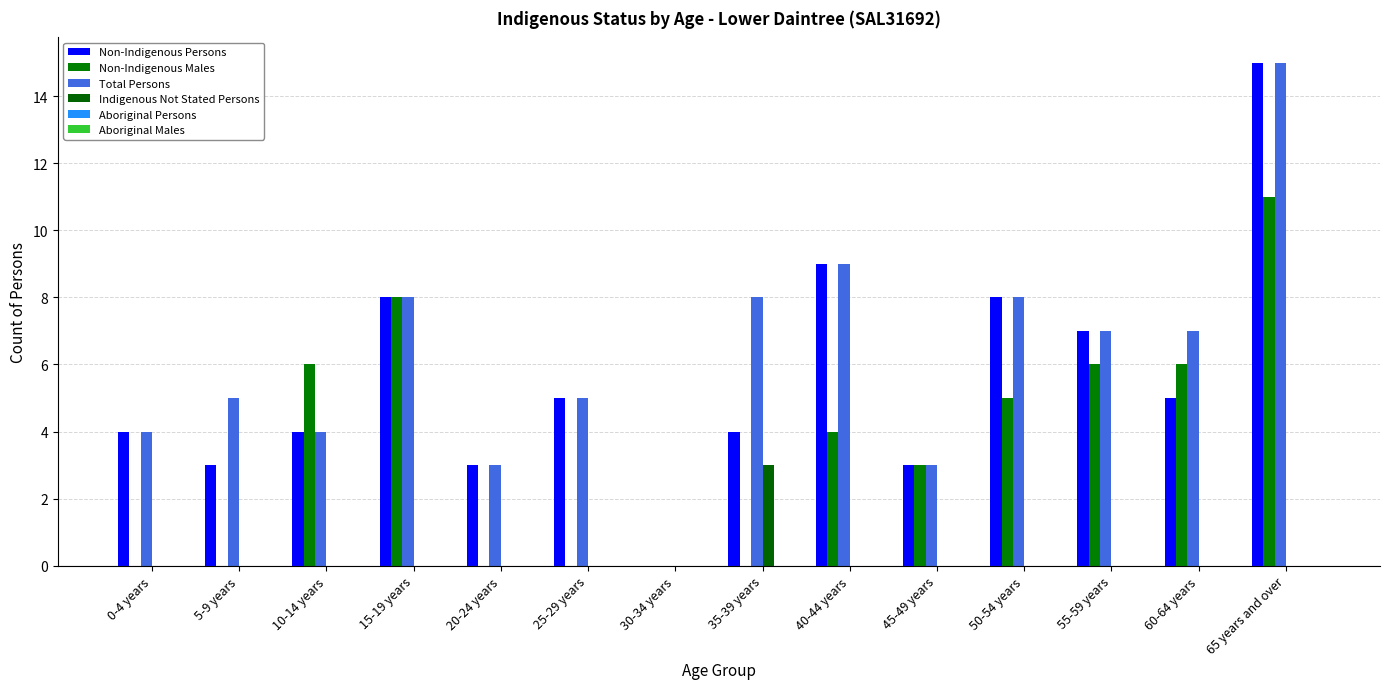

What is the label of the 3rd bar from the left?

10-14 years